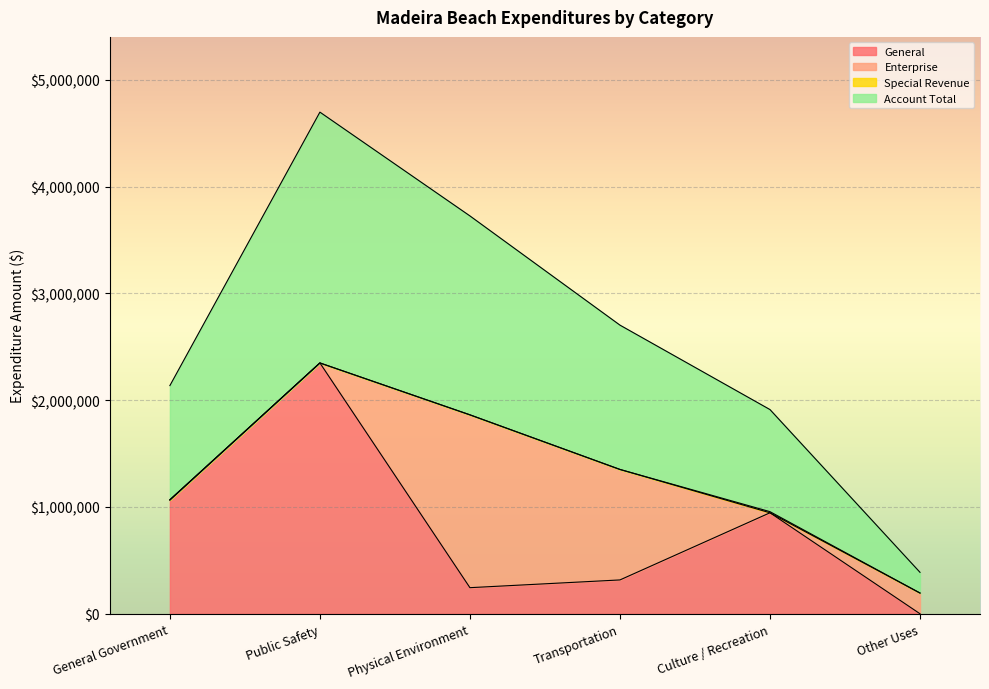

True or false: General and Account Total intersect in this chart.

False